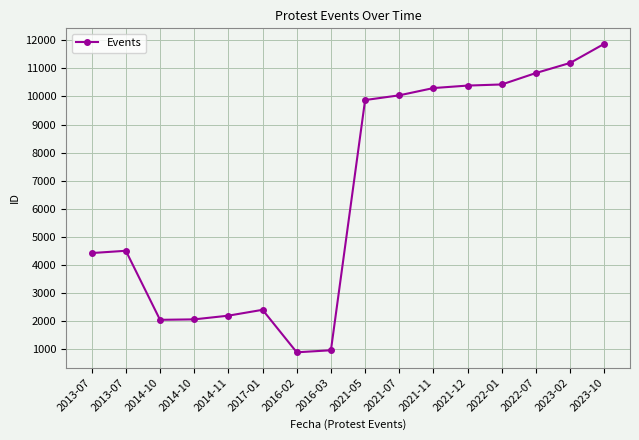

How many data points are less than 9871?

8